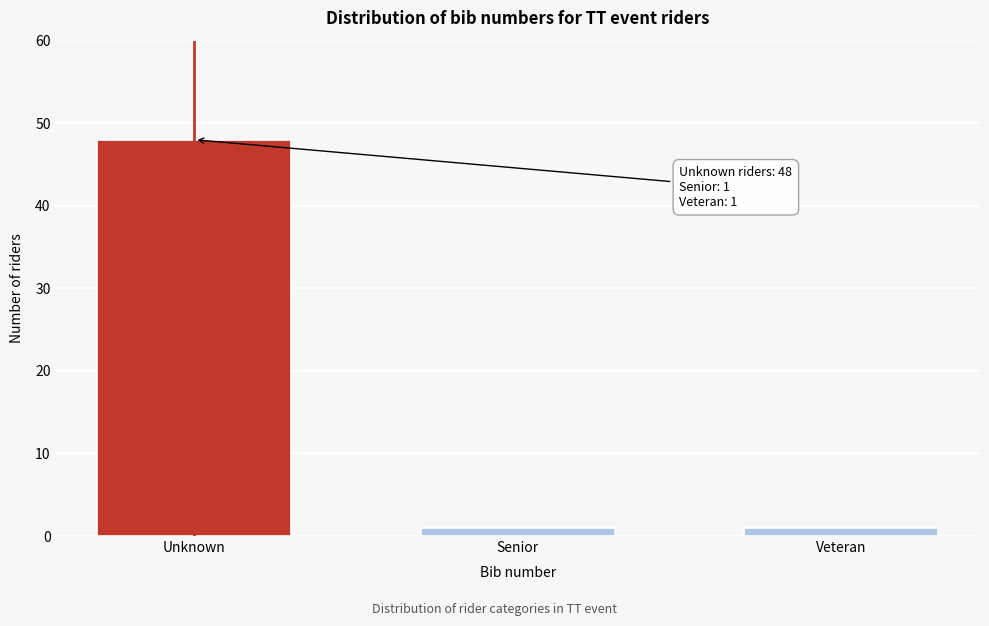

Reading left to right, transcribe all the data shown in this chart.

48	1	1